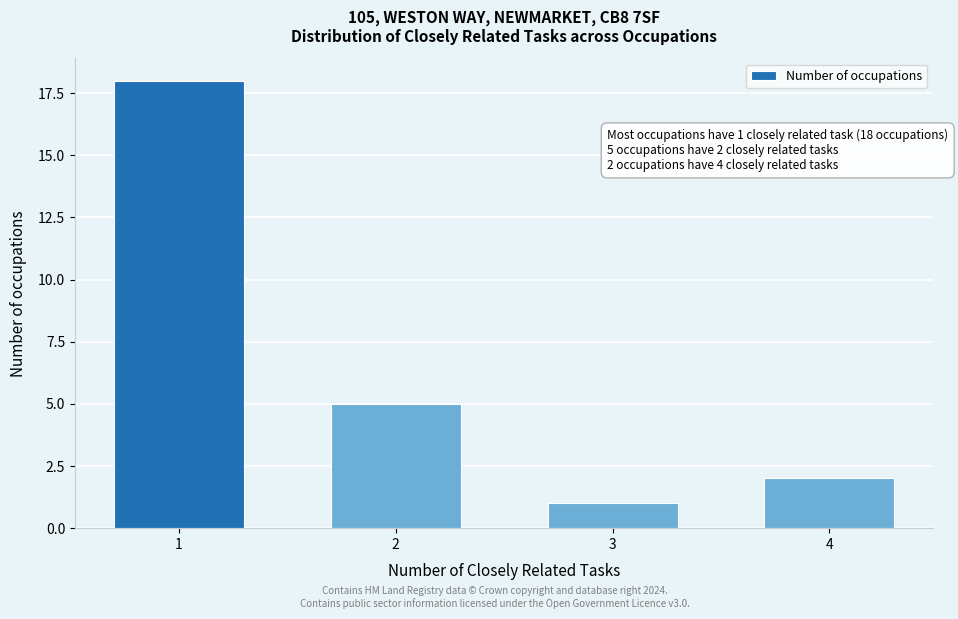

Reading right to left, list all the values displayed in this chart.

4=2	3=1	2=5	1=18